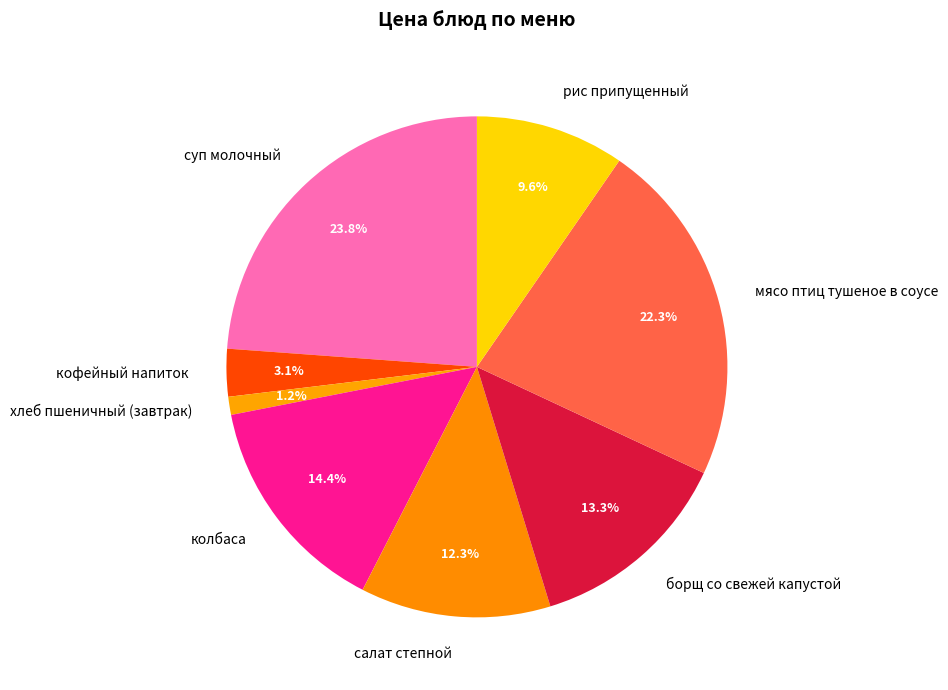

How many slices are in this pie chart?

8